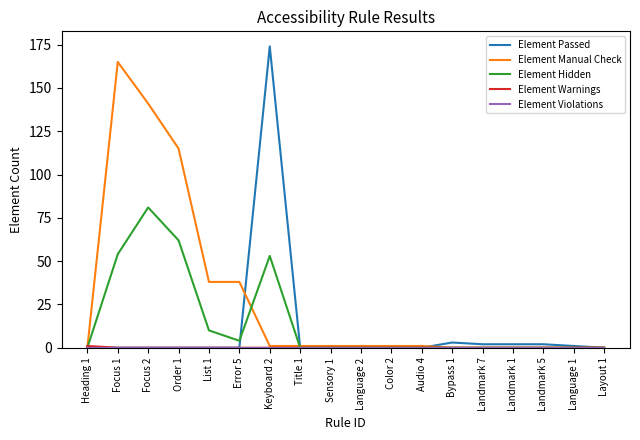

Which series has the widest spread of values?

Element Passed